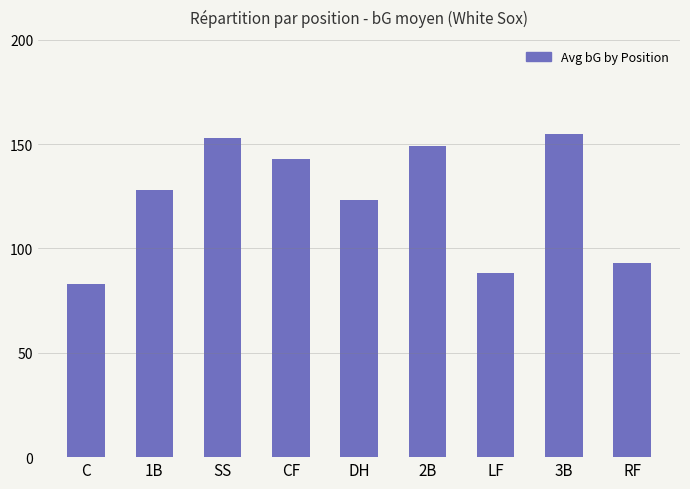

What value does the data have at 2B, to the nearest 5?

150